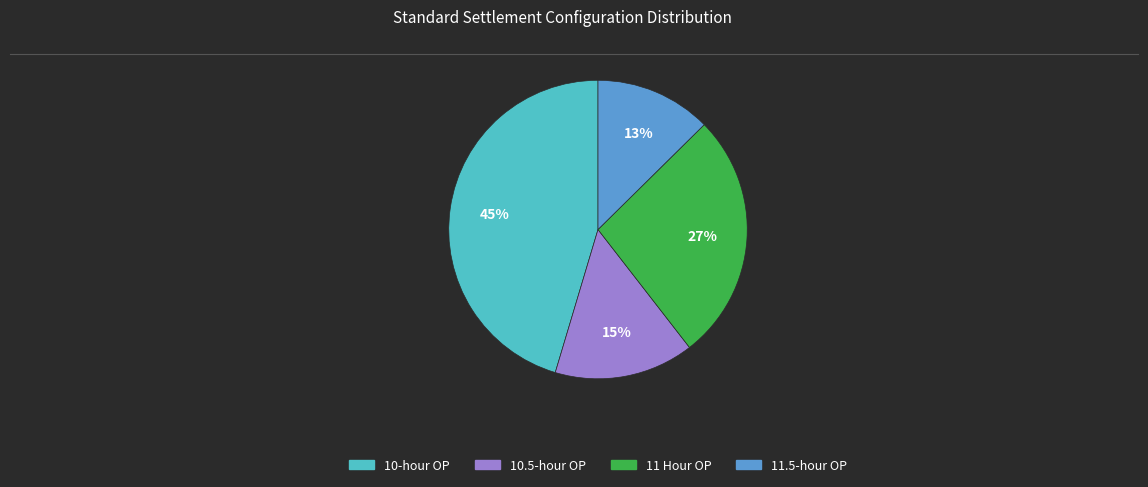

How many segments does this pie chart have?

4